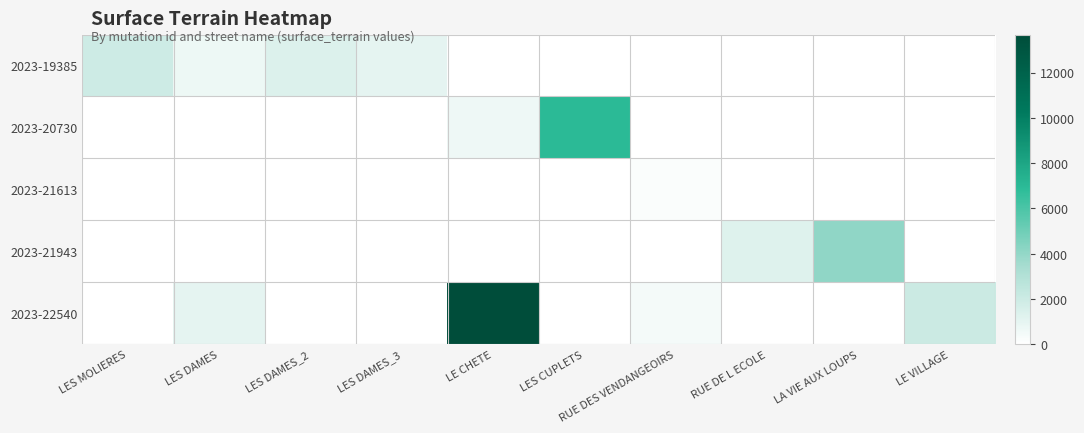

Which category has the highest value across all series?

LE CHETE